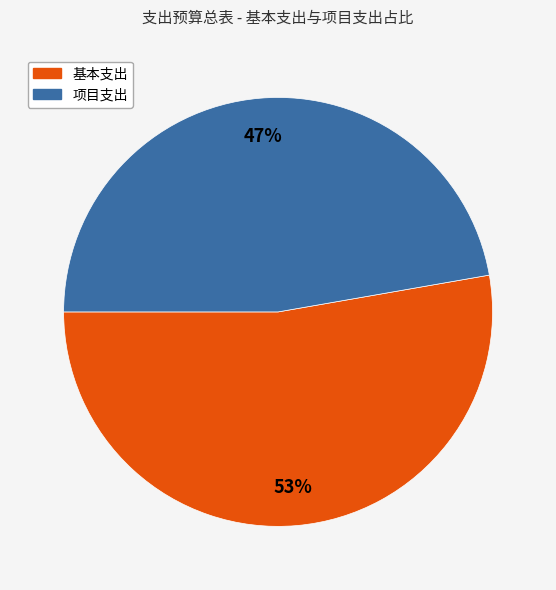

Which slice is the smallest?

项目支出